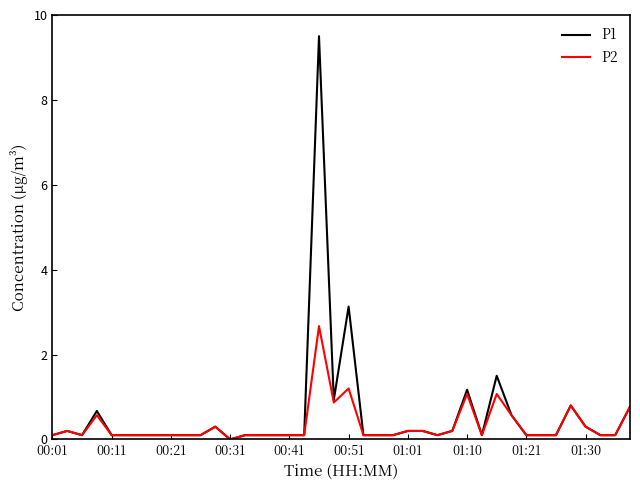

Rank the series by their maximum value, from lowest to highest.

P2, P1